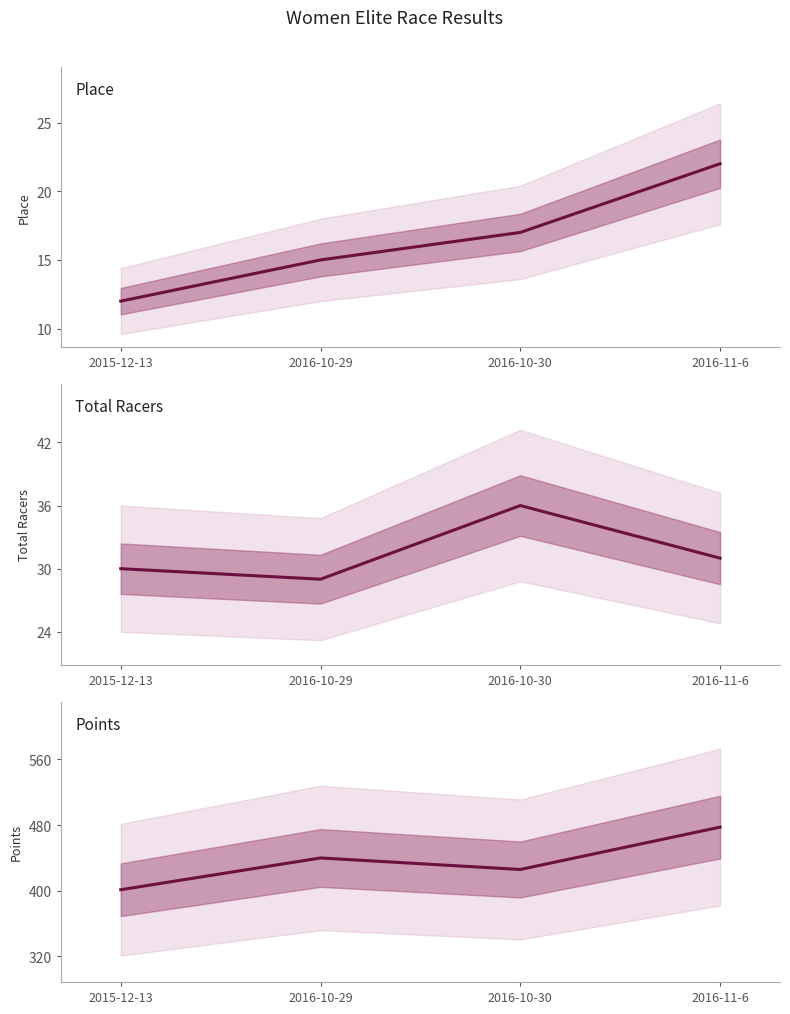

Count the Place values in the range 15 to 22.

3